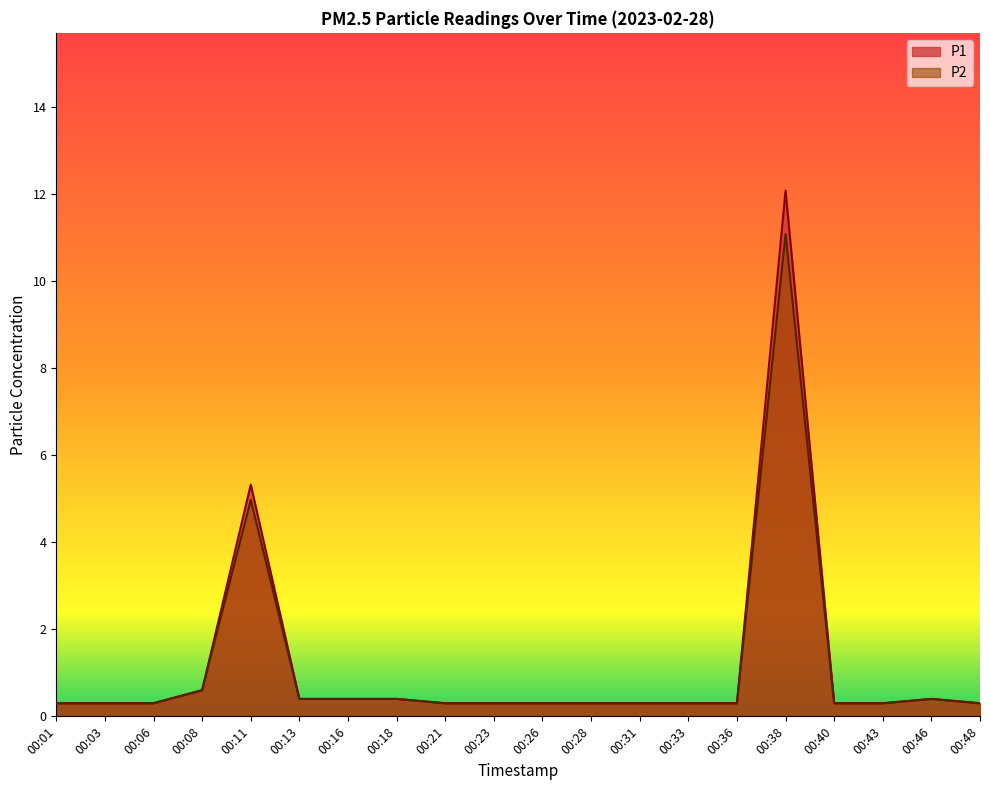

How many data points does each series have?

20